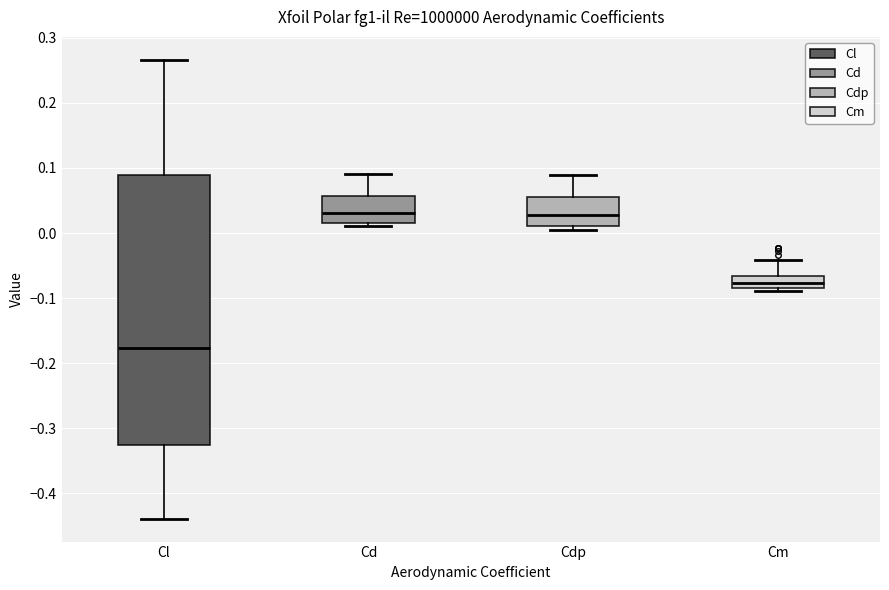

Which box has the lowest median line?

Cl